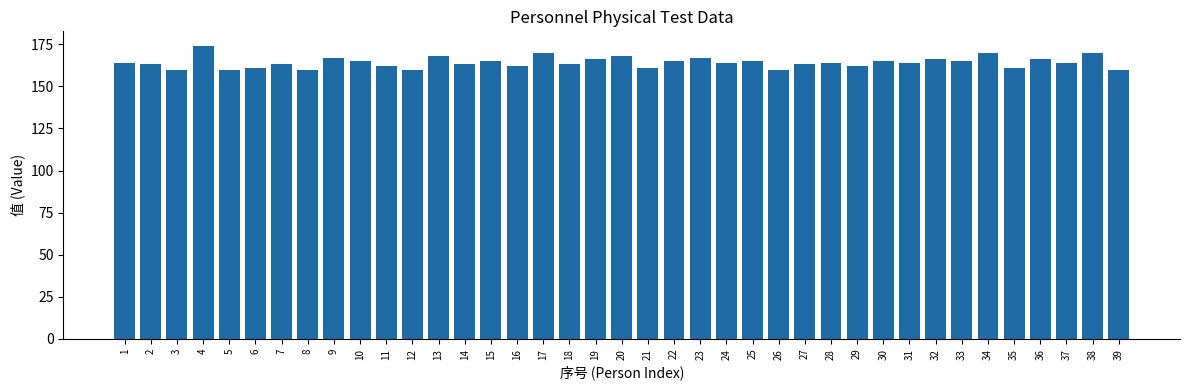

What is the ratio of the value at 35 to the value at 14?

1.0